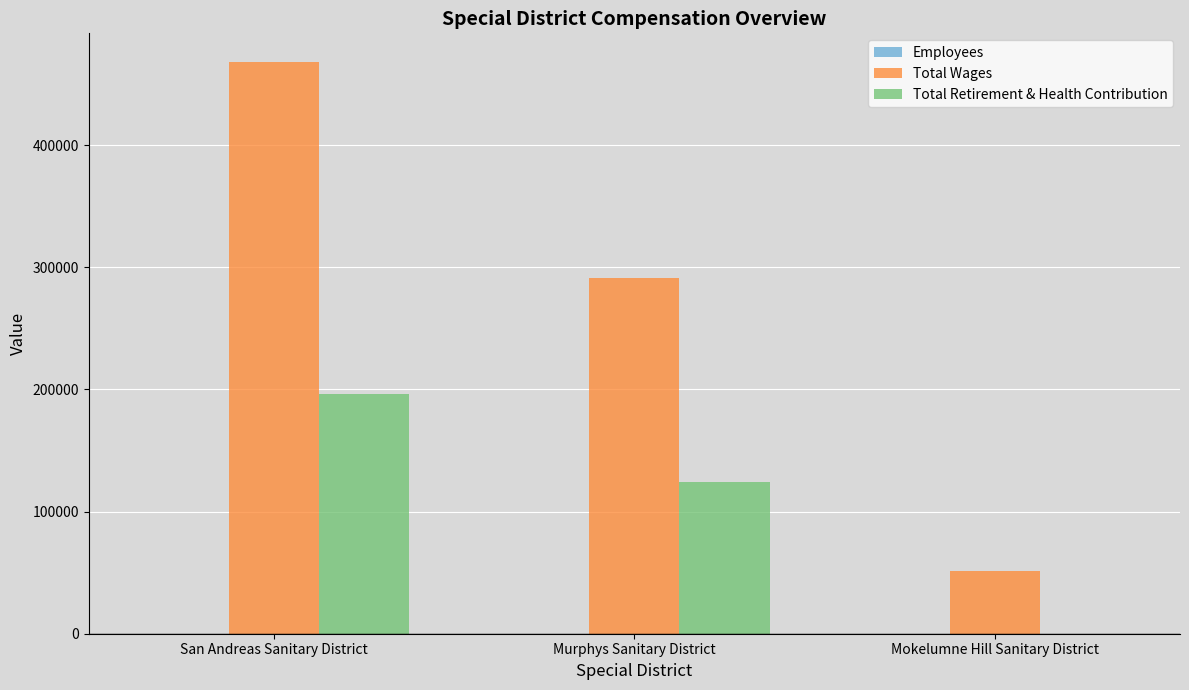

At which category does the chart reach its peak across all series?

San Andreas Sanitary District